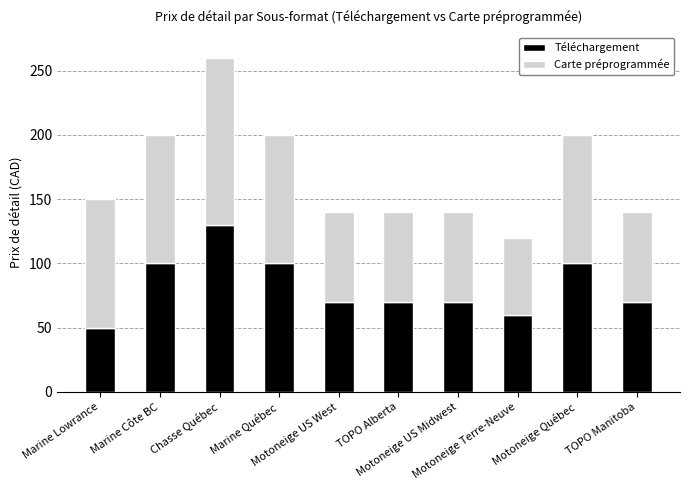

What is the total value across all series at Motoneige Terre-Neuve?

120.0